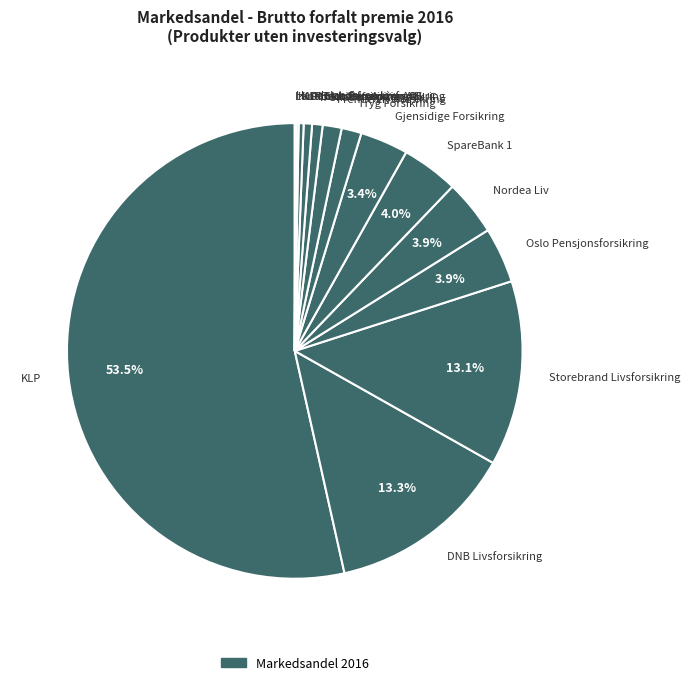

Is the sum of SpareBank 1 and Danica Pensjonsforsikring greater than half?

No